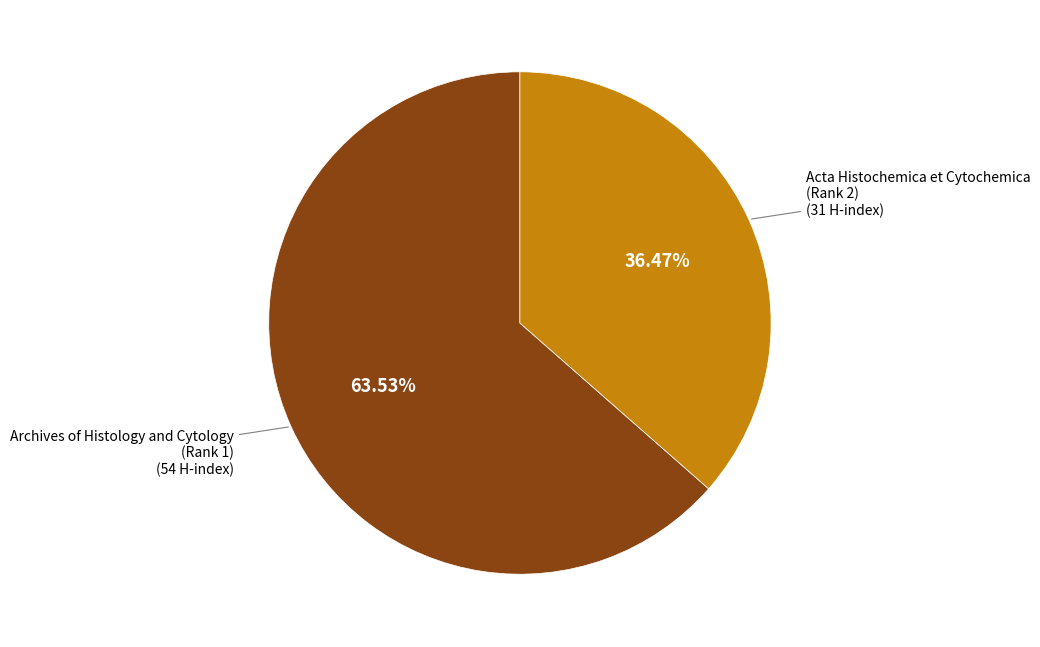

Is there a majority slice in this chart?

Yes